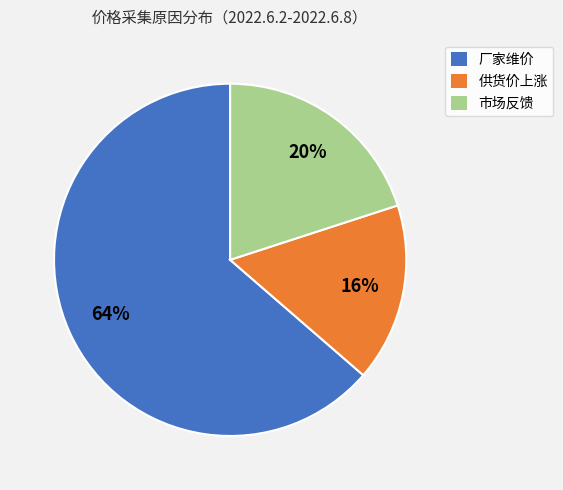

To the nearest percent, what is the combined percentage of 市场反馈 and 厂家维价?

84%